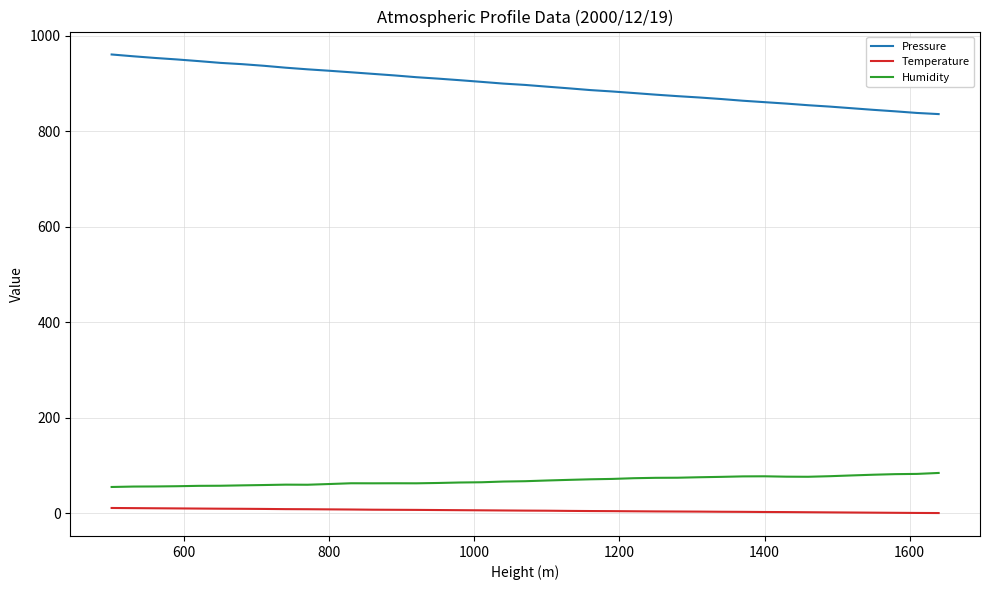

What is the difference between the maximum and minimum values in the Pressure series?

124.9